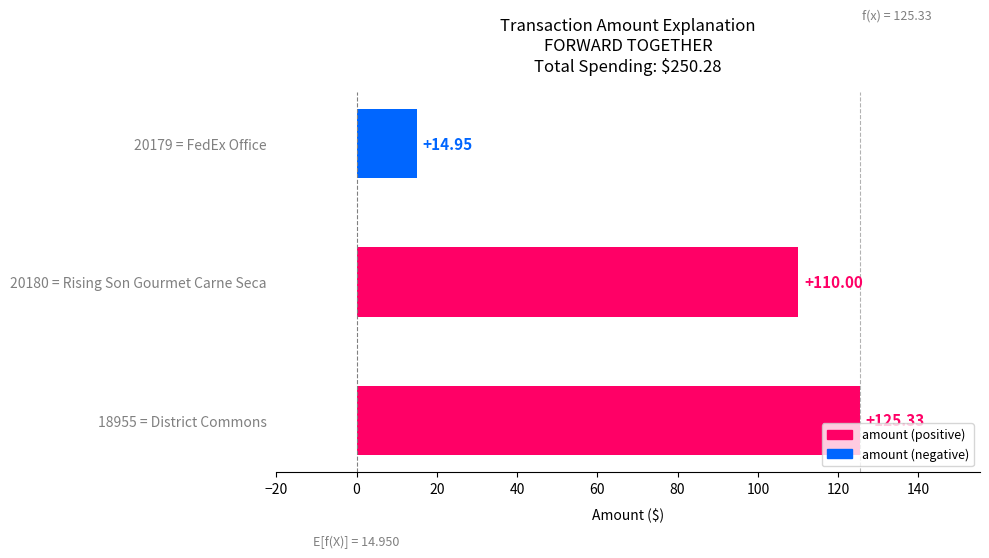

What is the difference between the values at 18955 = District Commons and 20180 = Rising Son Gourmet Carne Seca?

15.3